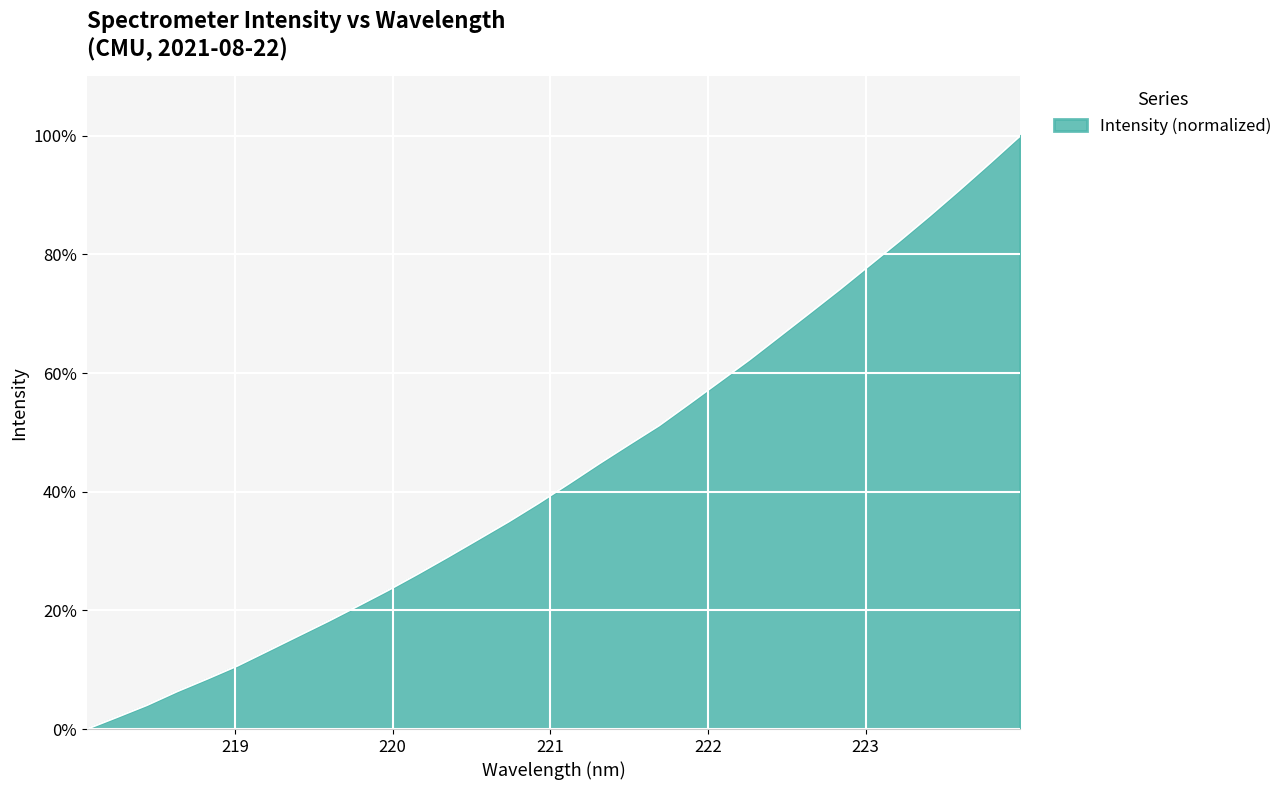

What is the difference between the maximum and minimum values?

100.0